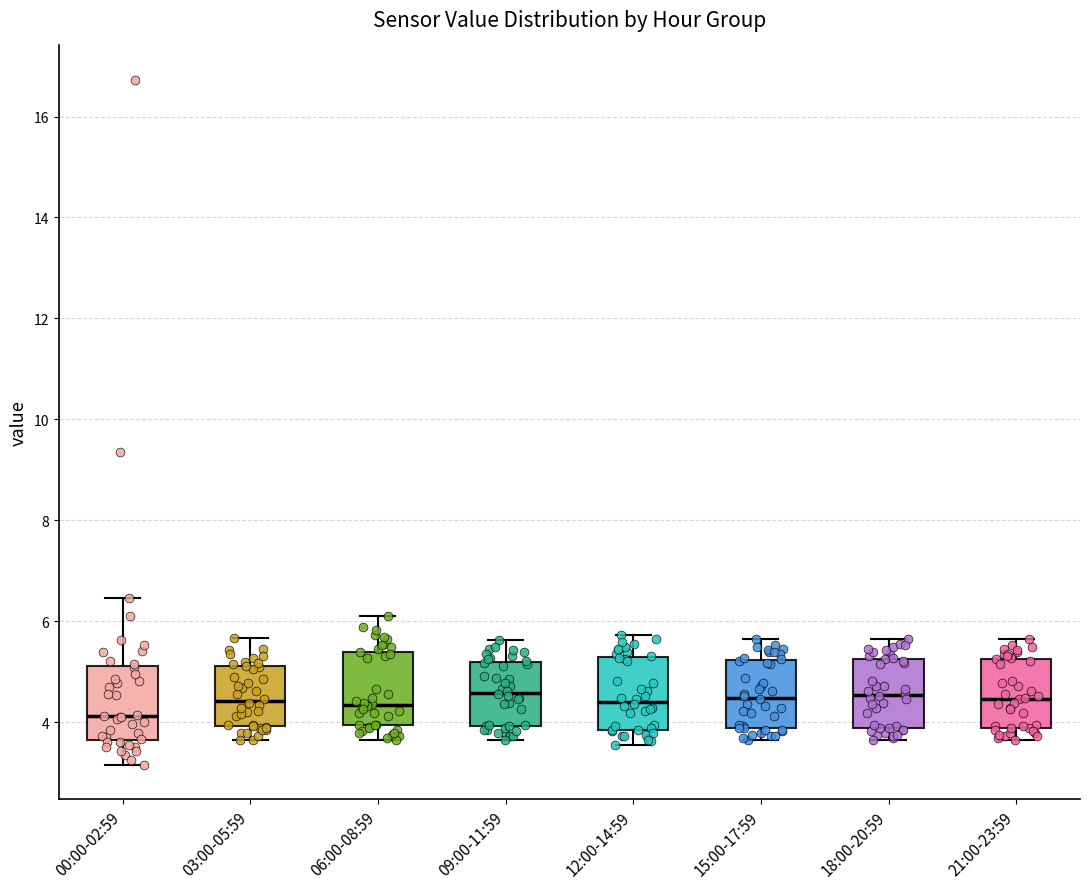

Which box has the lowest median line?

00:00-02:59